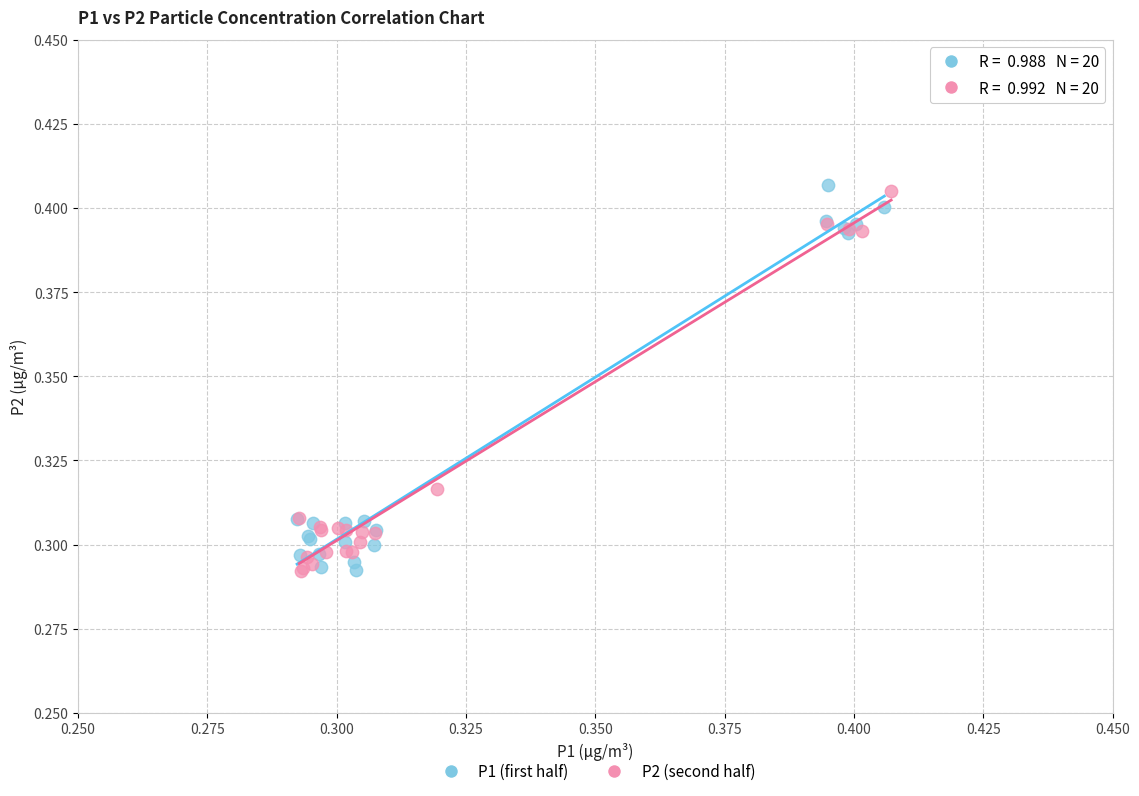

What are all the series names shown in the legend?

P1 (first half), P2 (second half)